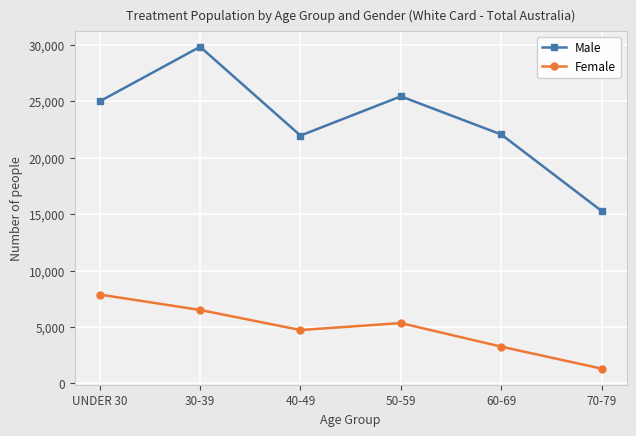

True or false: Female has a value of 1298 at 70-79.

True